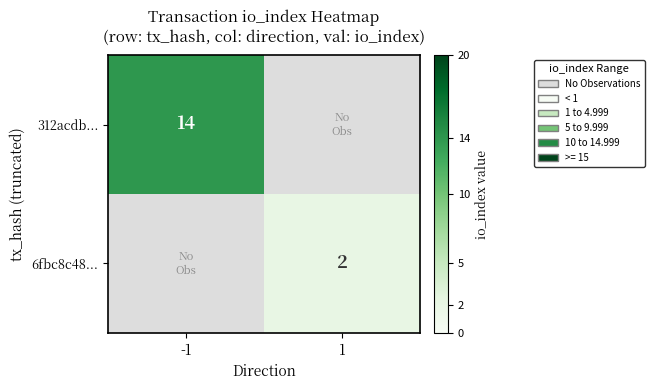

The 312acdb... series shows 14 at -1. True or false?

True